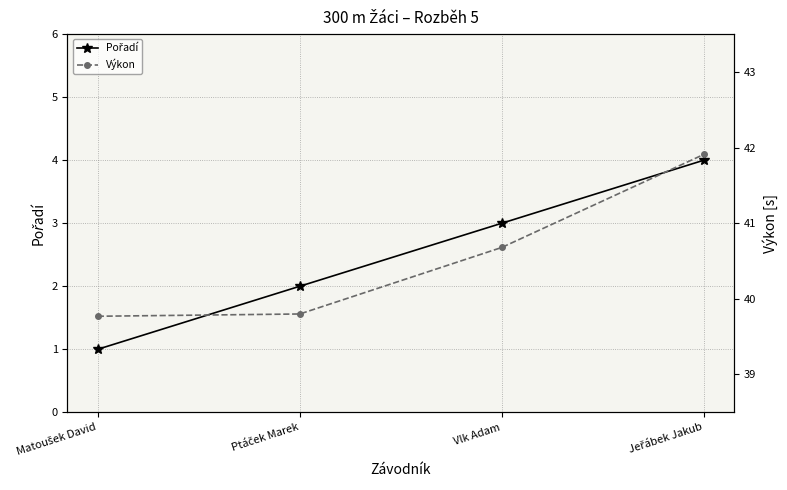

True or false: Pořadí and Výkon cross at least once.

False